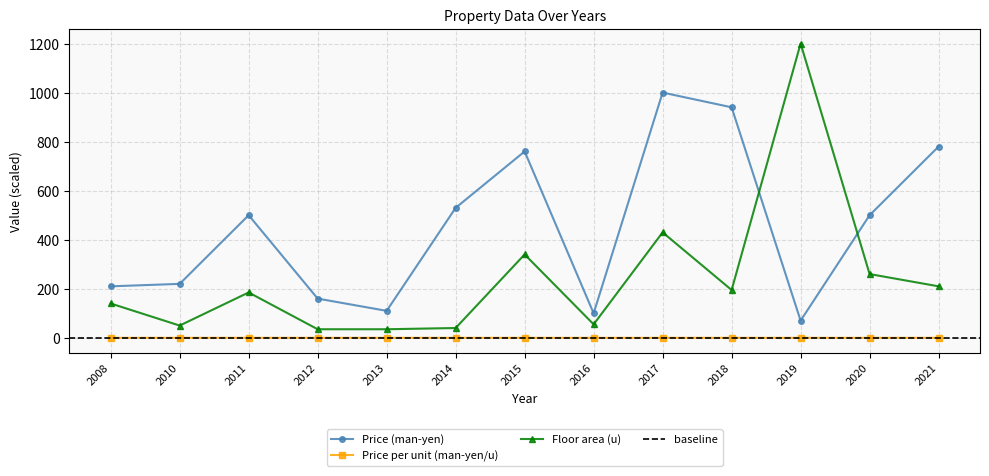

The Floor area (u) series shows 309.0 at 2018. True or false?

False